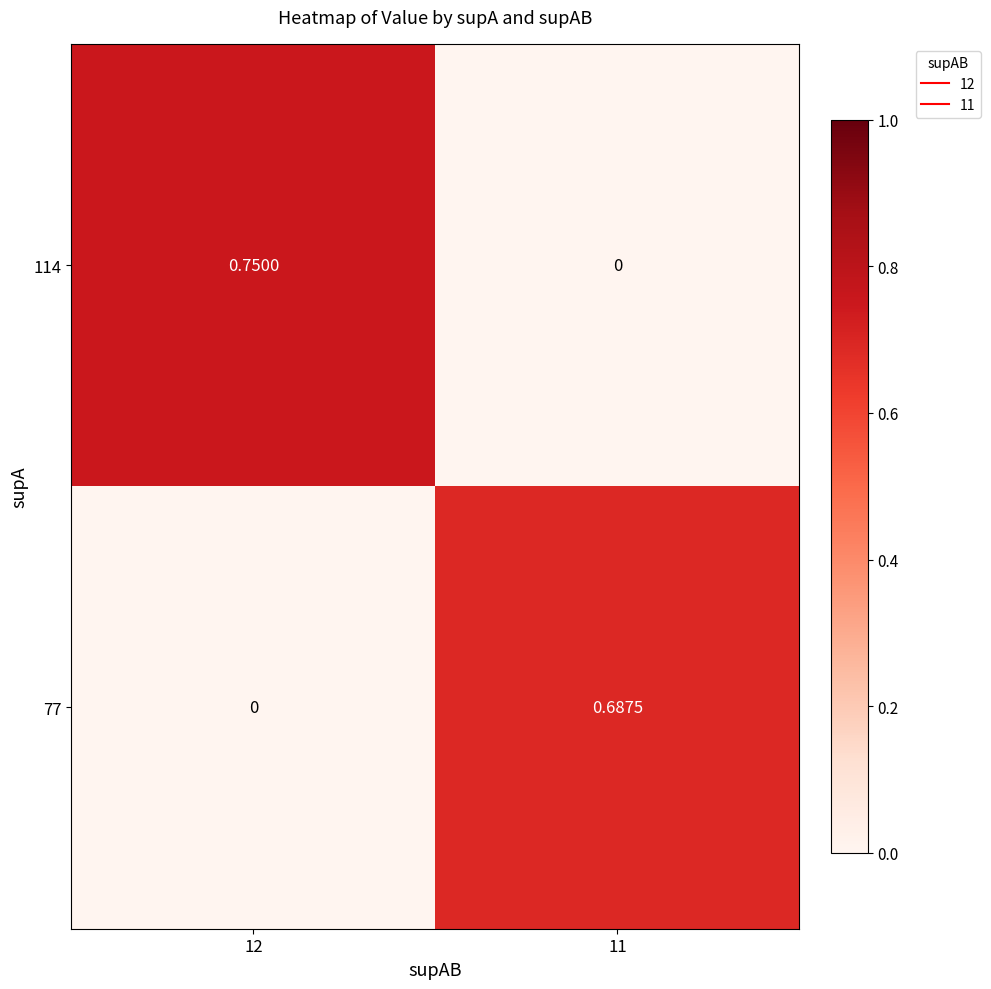

Reading left to right, what are all the values shown in this chart?

114: 12=0.8	11=0.0
77: 12=0.0	11=0.7